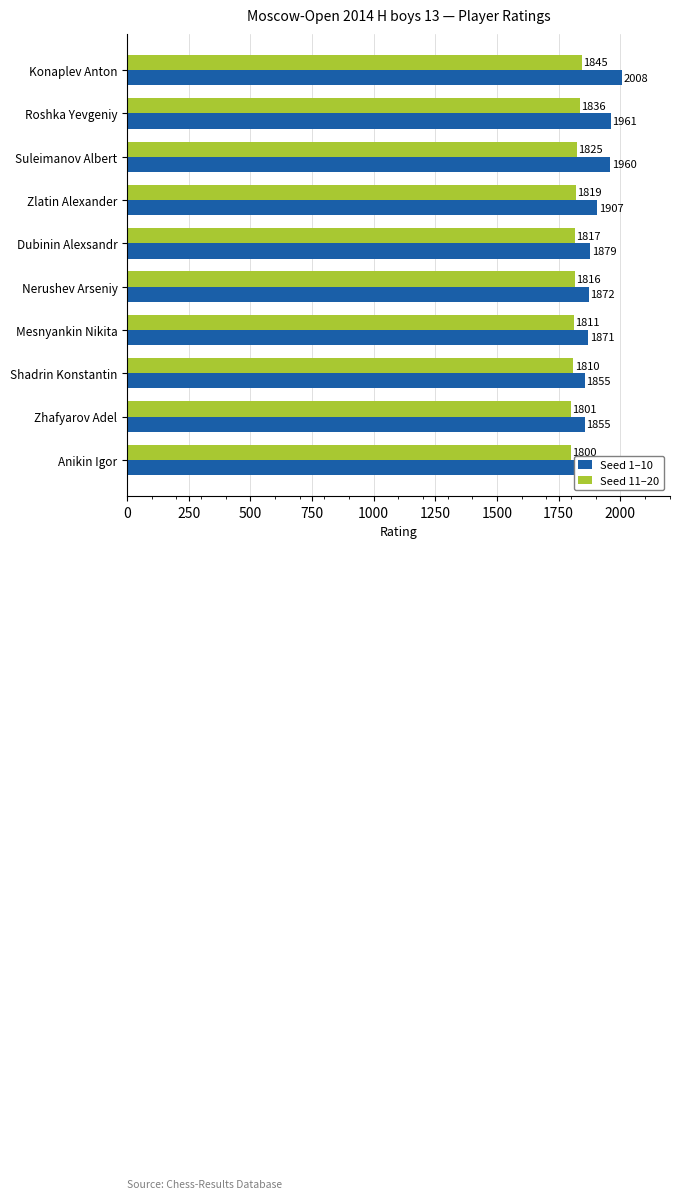

Does the chart contain any negative values?

No